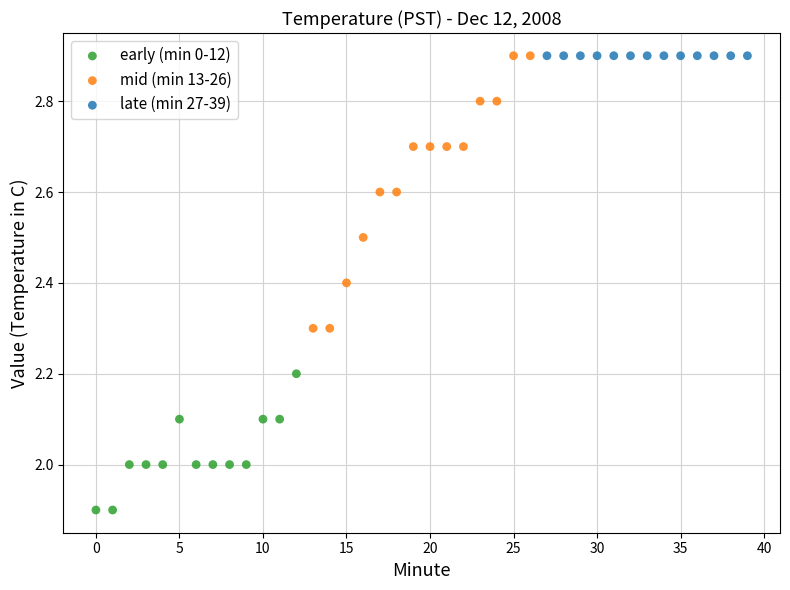

Which series reaches the minimum Y coordinate?

early (min 0-12)